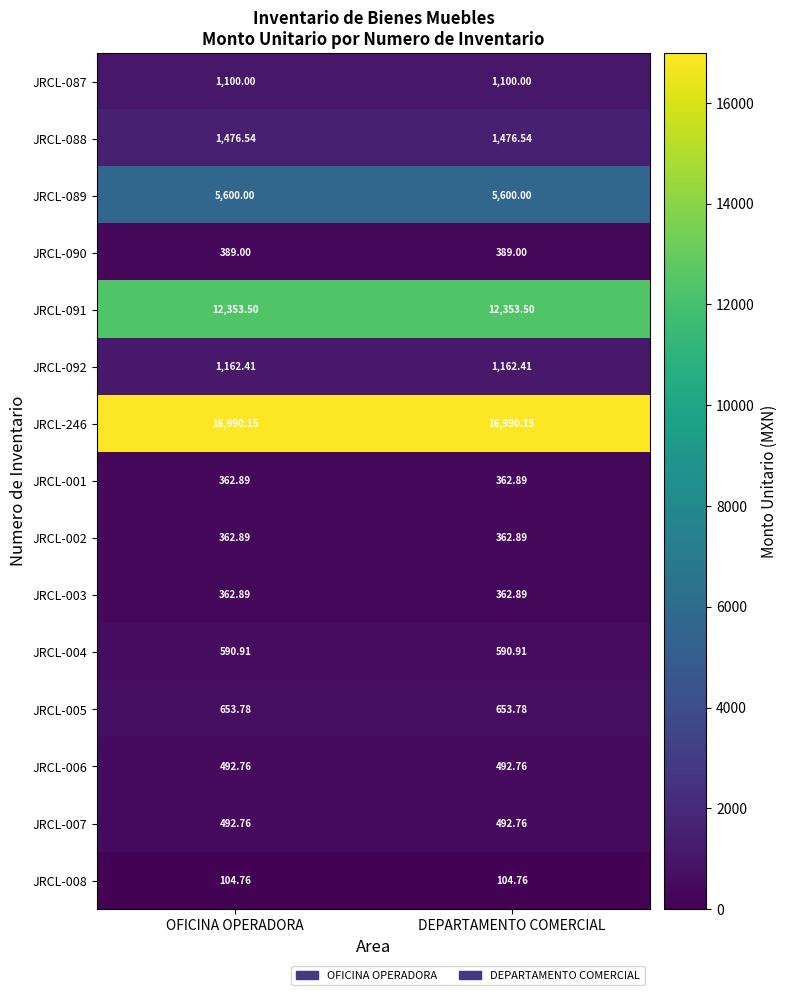

Which category has the lowest value across all series?

OFICINA OPERADORA